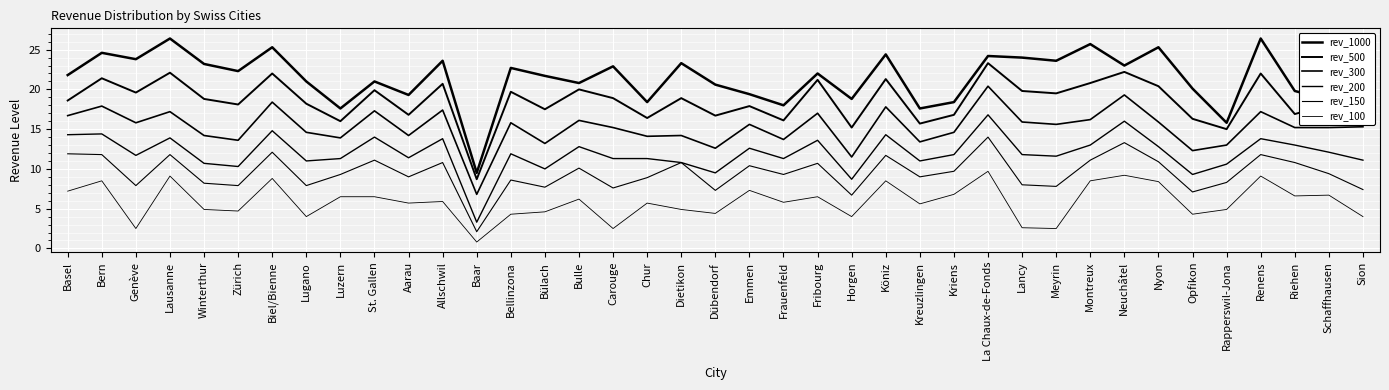

Is this an area chart (filled region under the line)?

No